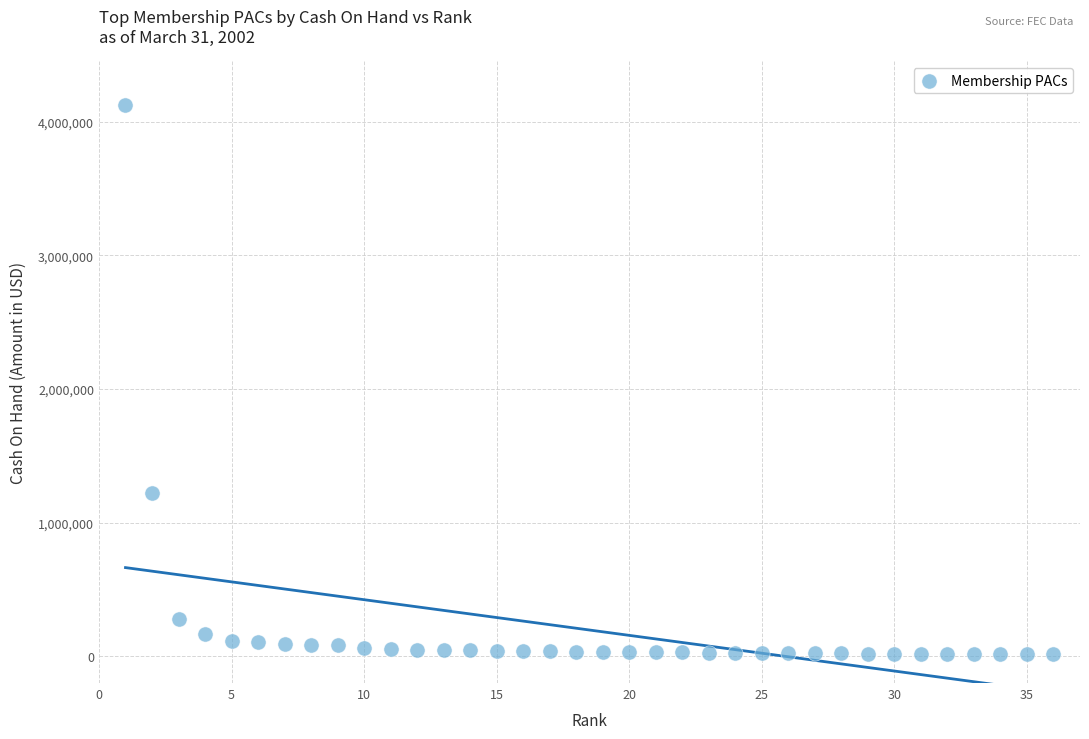

What Y value in the scatter plot is closest to 2067978?

1221742.4